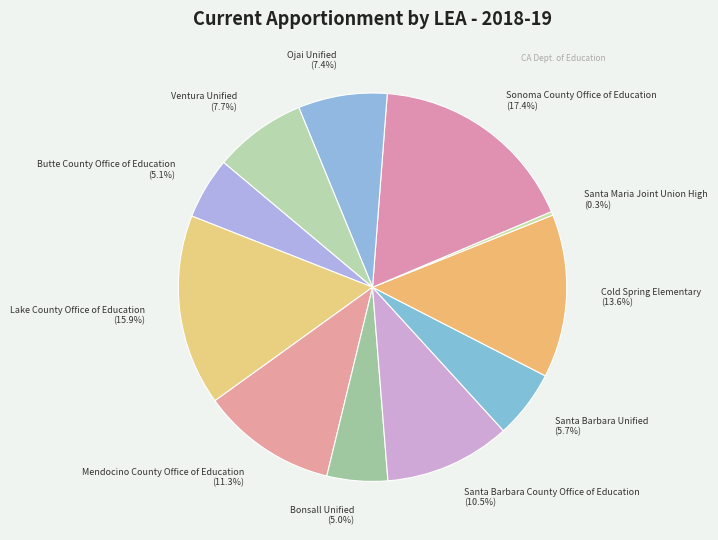

What is the total percentage of Bonsall Unified and Santa Barbara Unified?

10.7%